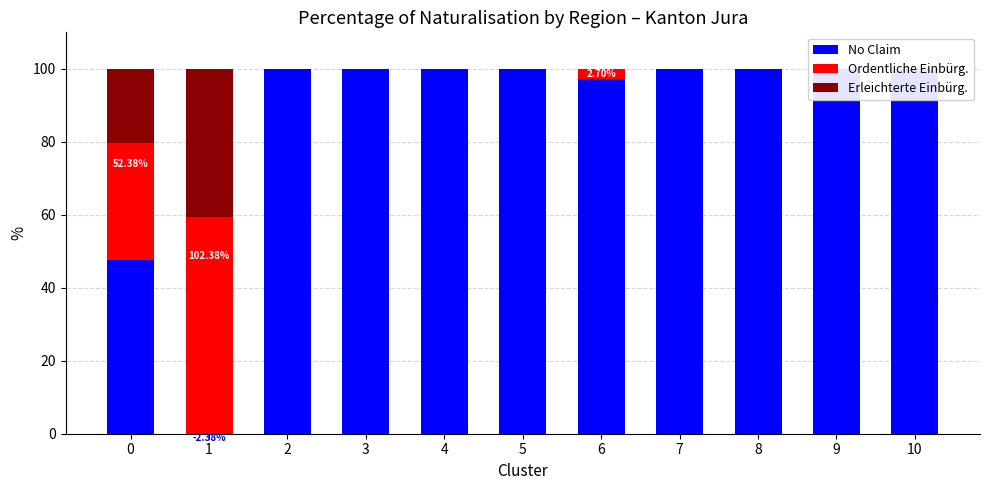

At how many categories does at least one series exceed 2?

11